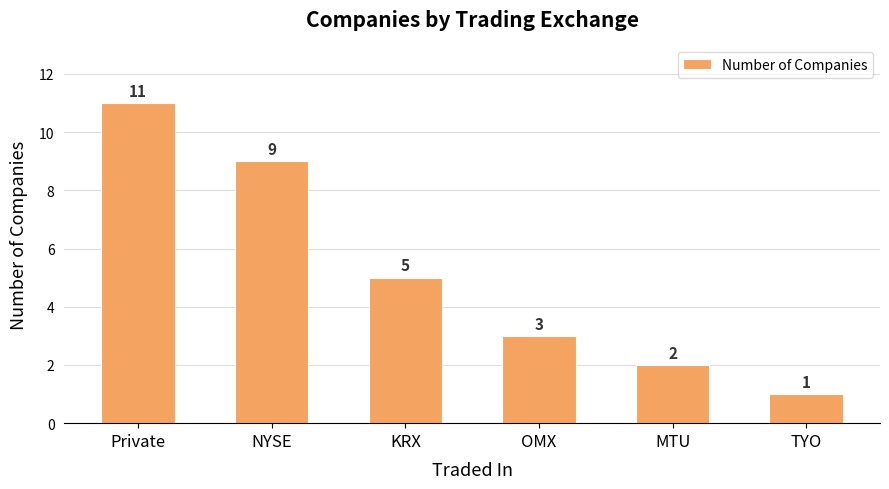

What is the smallest value displayed?

1